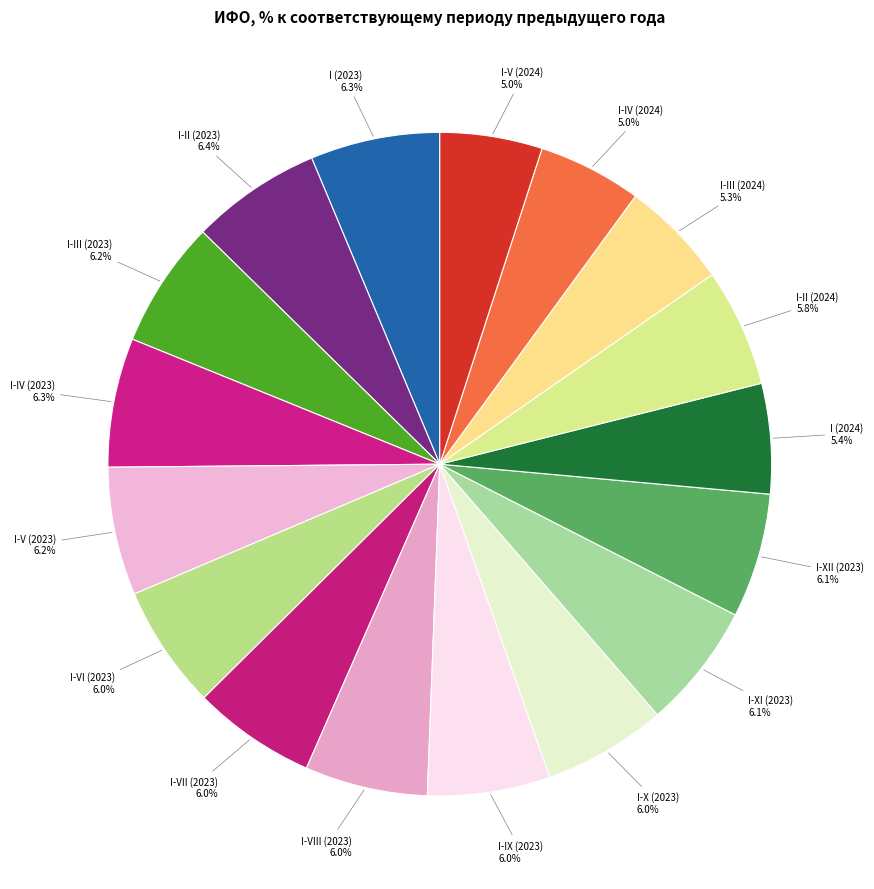

How many segments does this pie chart have?

17